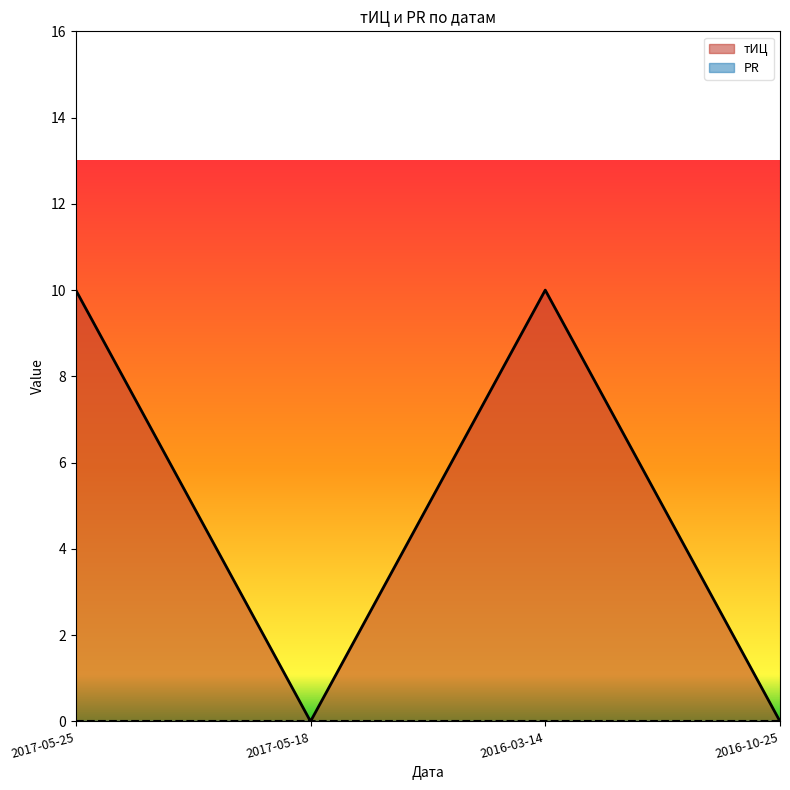

What is the maximum value shown in the chart?

10